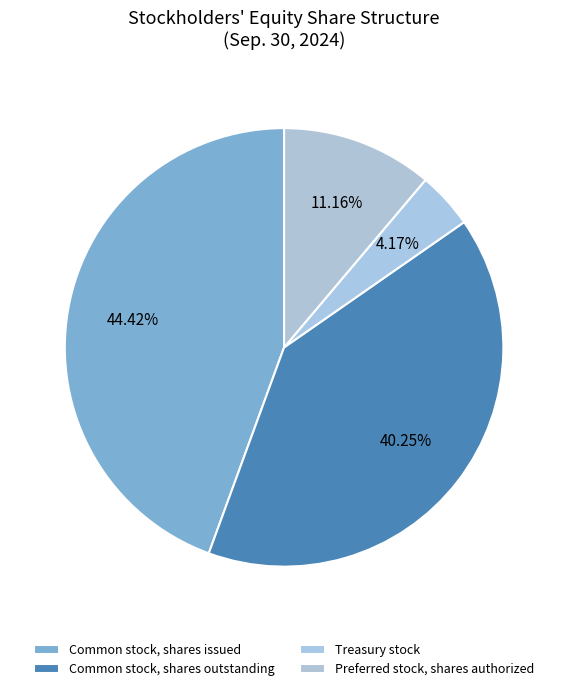

Rank the categories by value from highest to lowest.

Common stock, shares issued, Common stock, shares outstanding, Preferred stock, shares authorized, Treasury stock